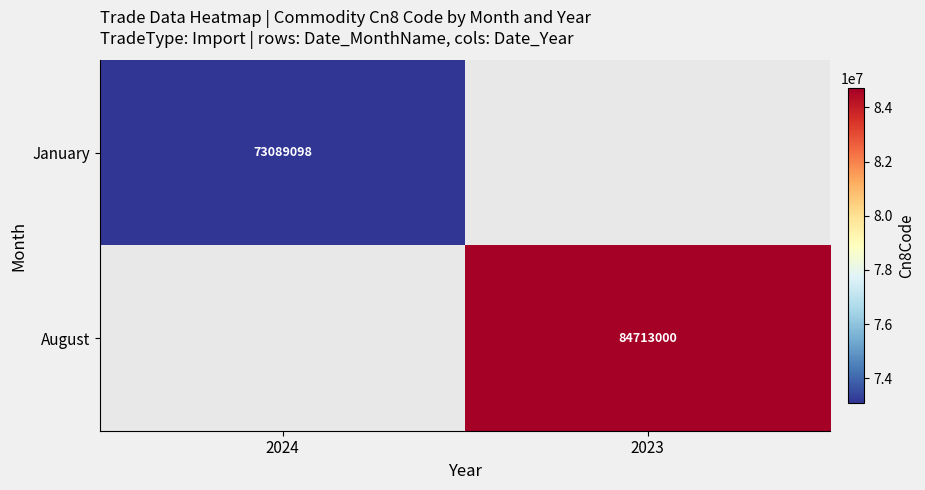

What is the smallest value displayed?

73089098.0